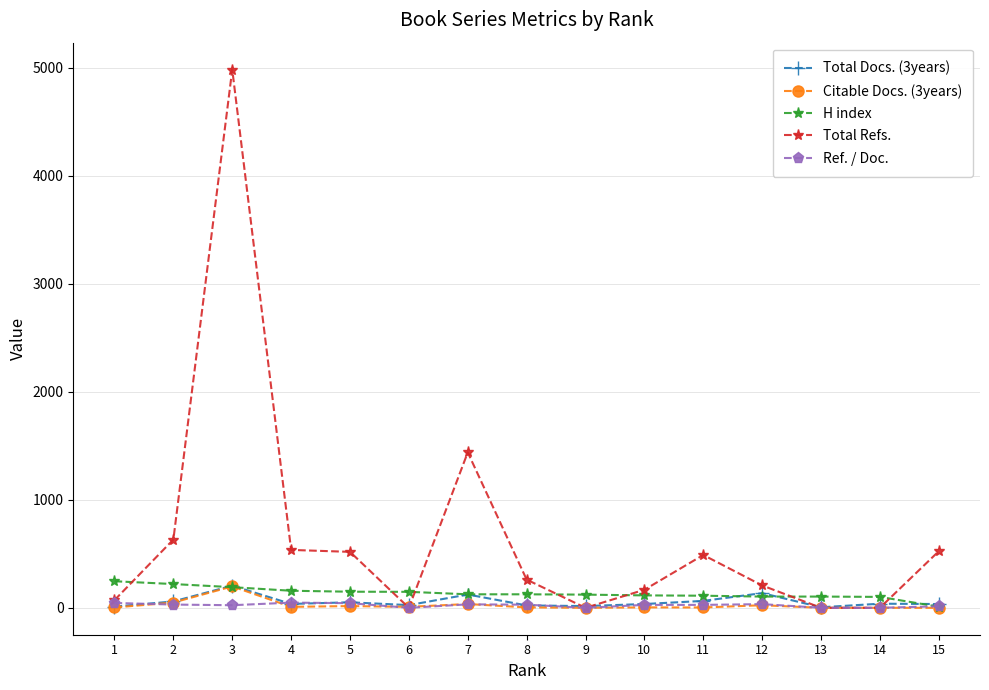

What is the spread (max minus min) of values at 13?

104